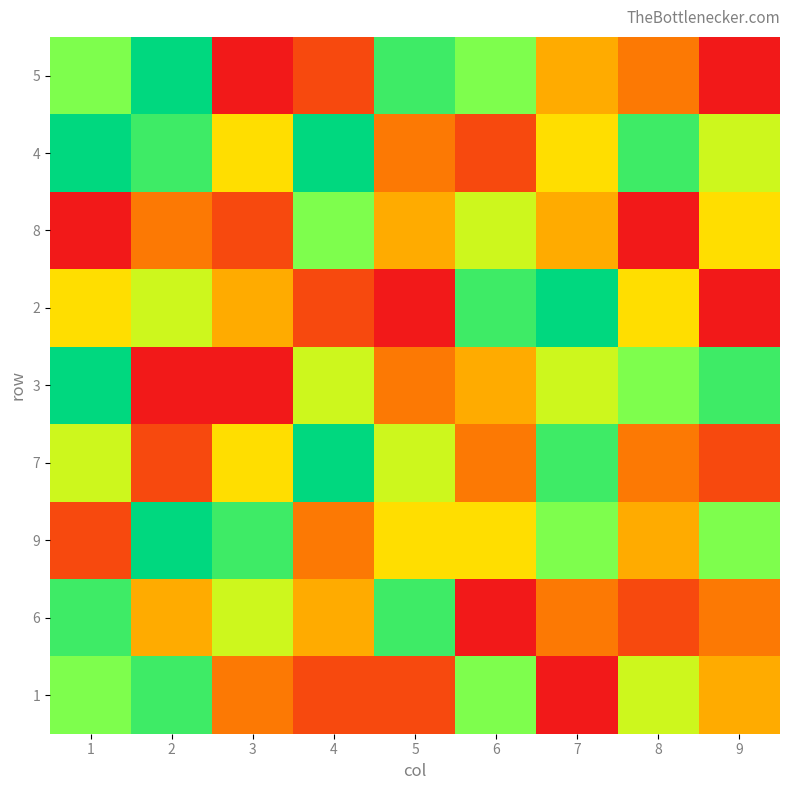

Reading left to right, transcribe all the data shown in this chart.

5: 1=7	2=9	3=1	4=2	5=8	6=7	7=4	8=3	9=1
4: 1=9	2=8	3=5	4=9	5=3	6=2	7=5	8=8	9=6
8: 1=1	2=3	3=2	4=7	5=4	6=6	7=4	8=1	9=5
2: 1=5	2=6	3=4	4=2	5=1	6=8	7=9	8=5	9=1
3: 1=9	2=1	3=1	4=6	5=3	6=4	7=6	8=7	9=8
7: 1=6	2=2	3=5	4=9	5=6	6=3	7=8	8=3	9=2
9: 1=2	2=9	3=8	4=3	5=5	6=5	7=7	8=4	9=7
6: 1=8	2=4	3=6	4=4	5=8	6=1	7=3	8=2	9=3
1: 1=7	2=8	3=3	4=2	5=2	6=7	7=1	8=6	9=4